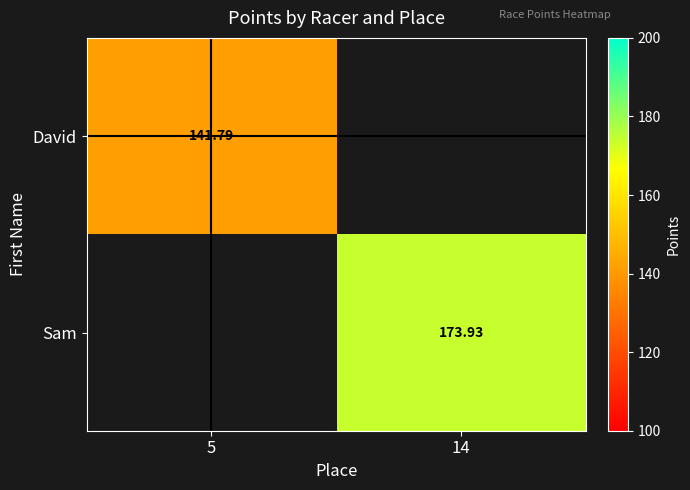

The David series shows 141.8 at 5. True or false?

True